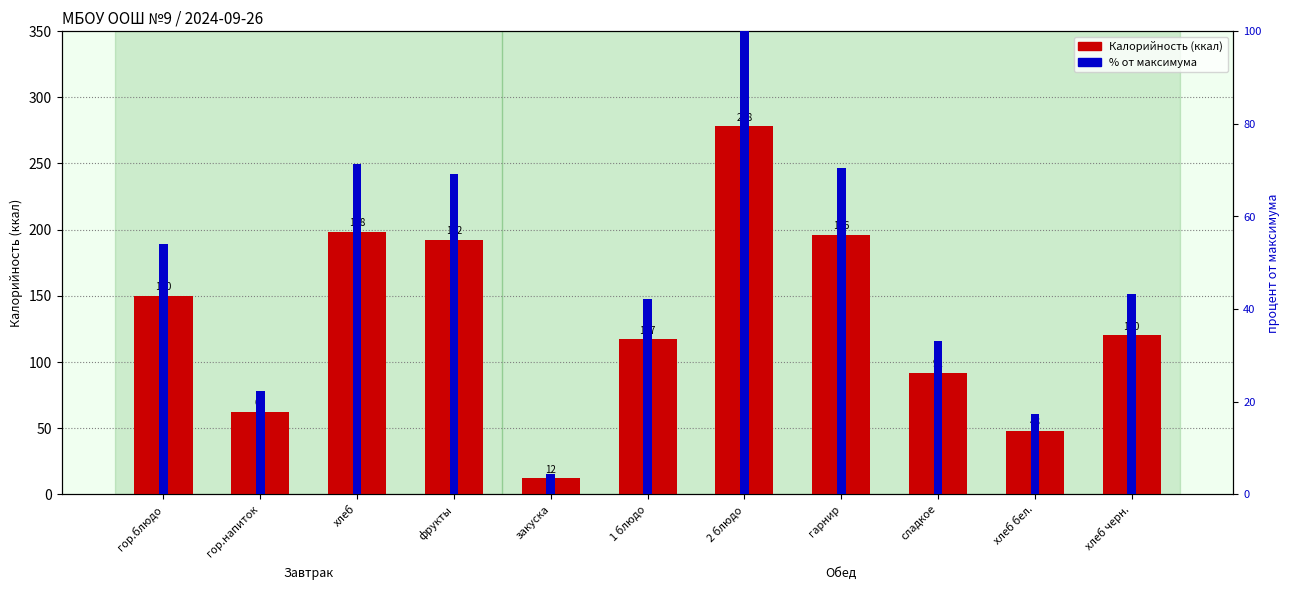

What is the value of the 5th bar from the left?

12